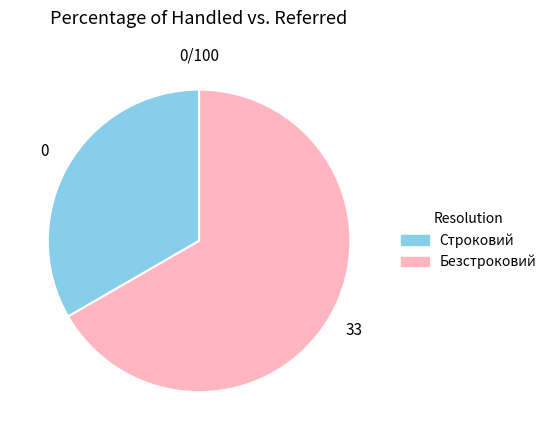

What is the ratio of the value at Строковий to the value at Безстроковий?

0.5